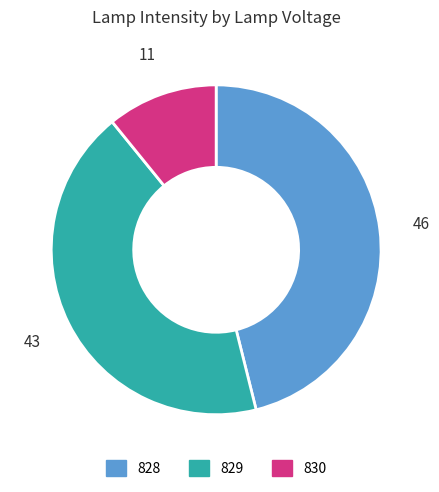

Between 829 and 830, which is larger?

829